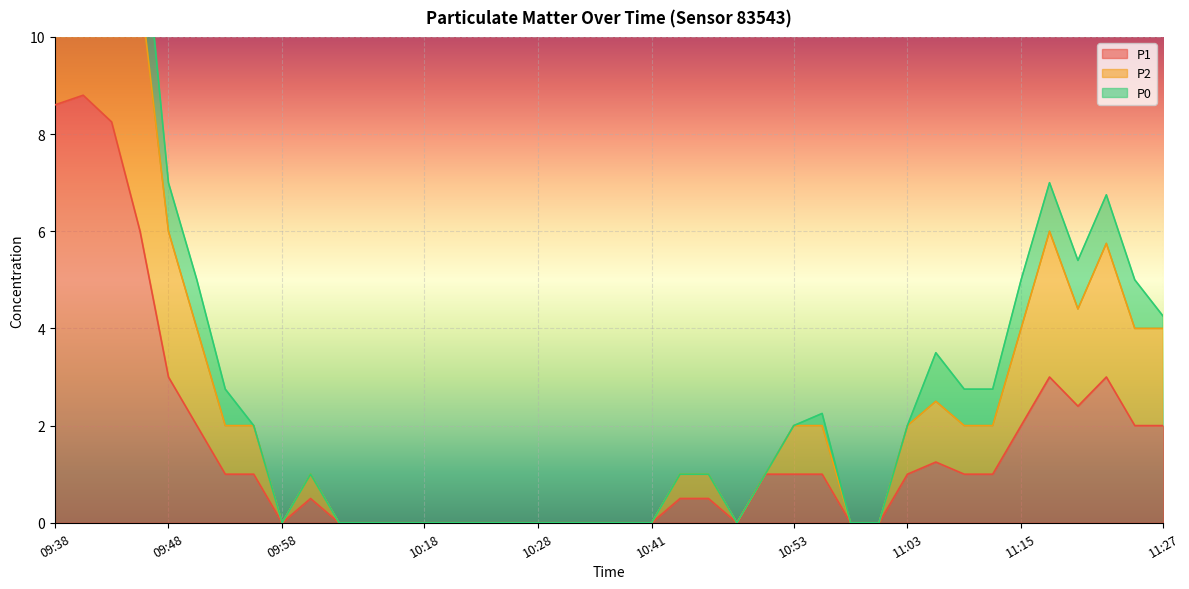

Where is P1 nearest to the value 4?

09:48